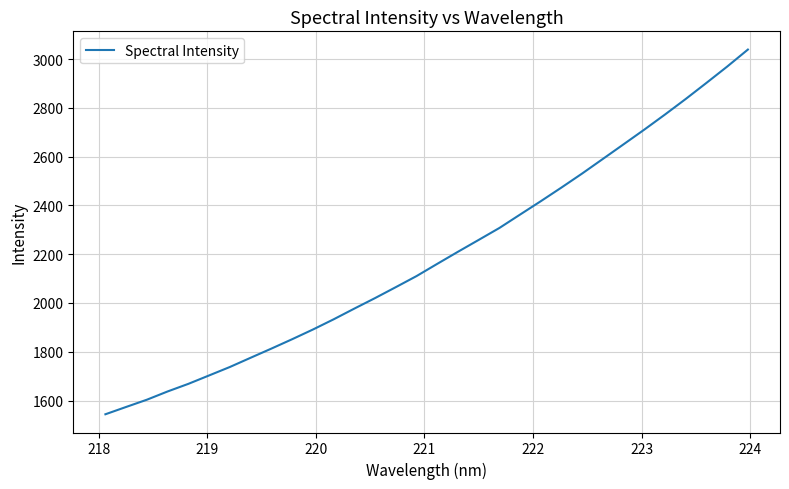

What is the minimum value shown in the chart?

1543.6